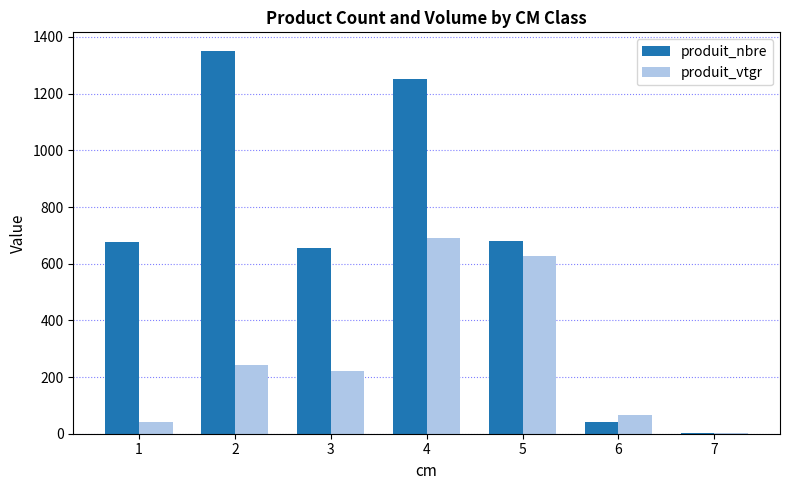

What is the sum of the produit_vtgr values at 7 and 4?

693.6